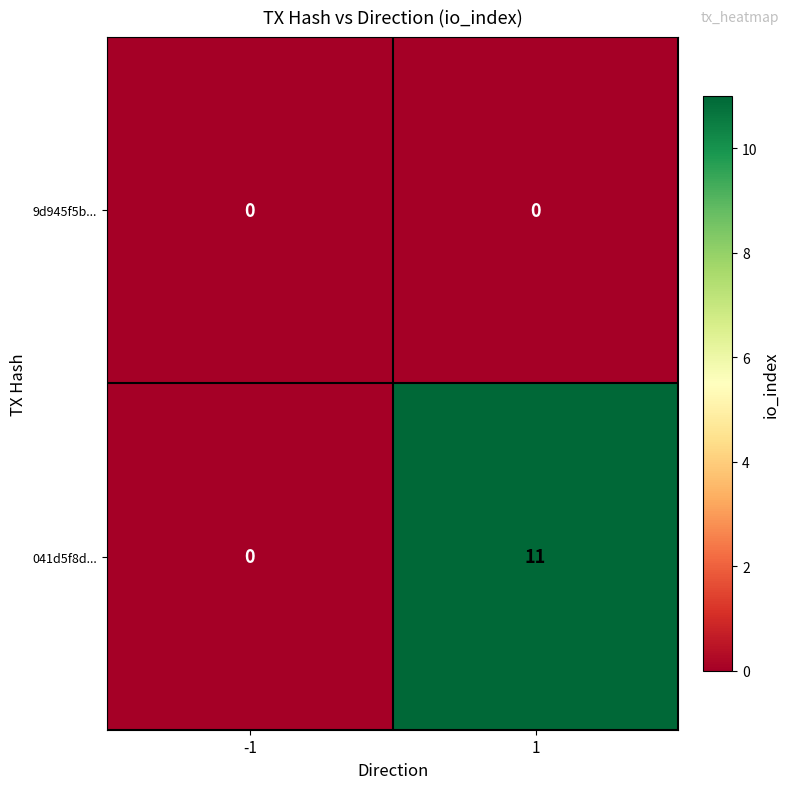

At 1, list the series in order from smallest to largest.

9d945f5b..., 041d5f8d...